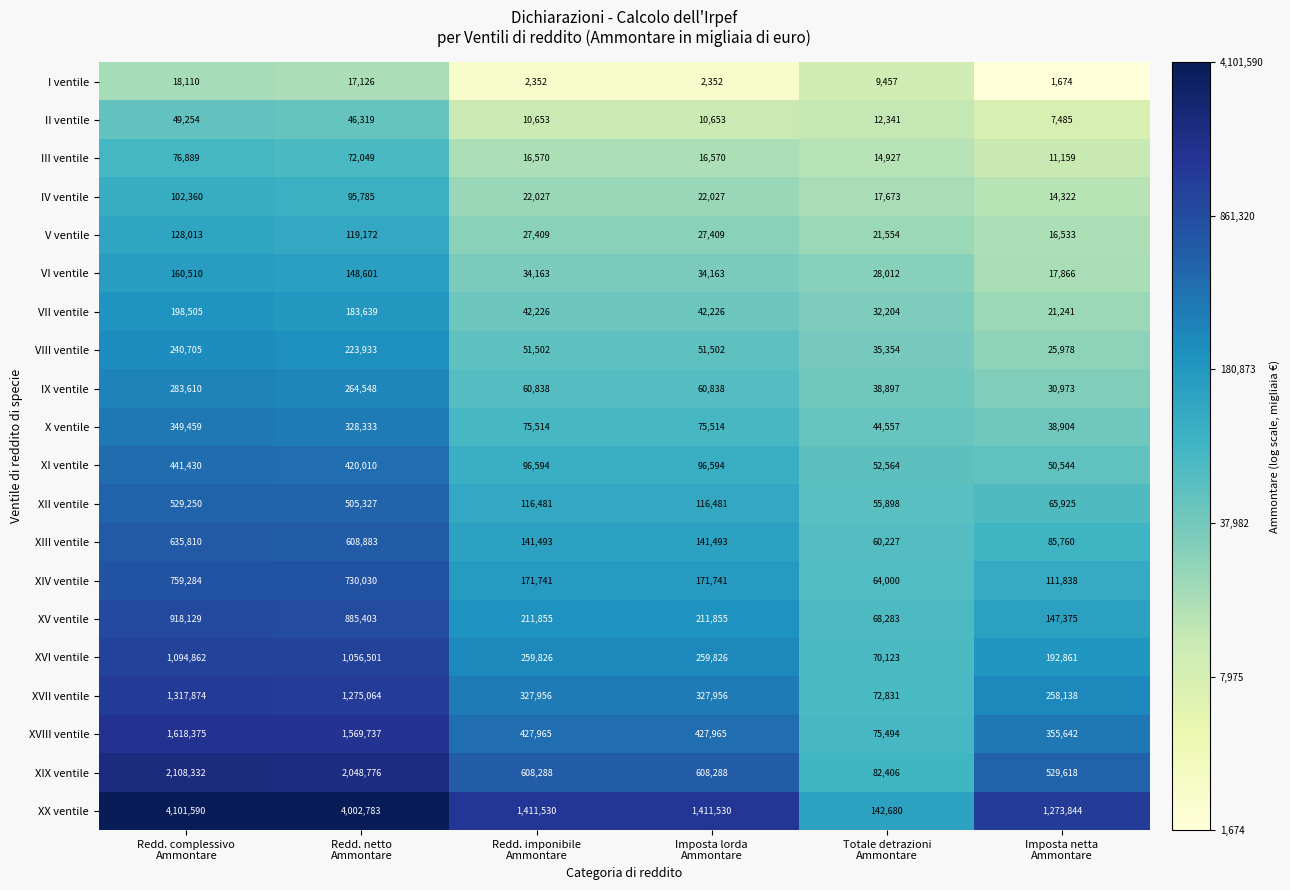

What is the spread (max minus min) of values at Redd. netto
Ammontare?

3985657